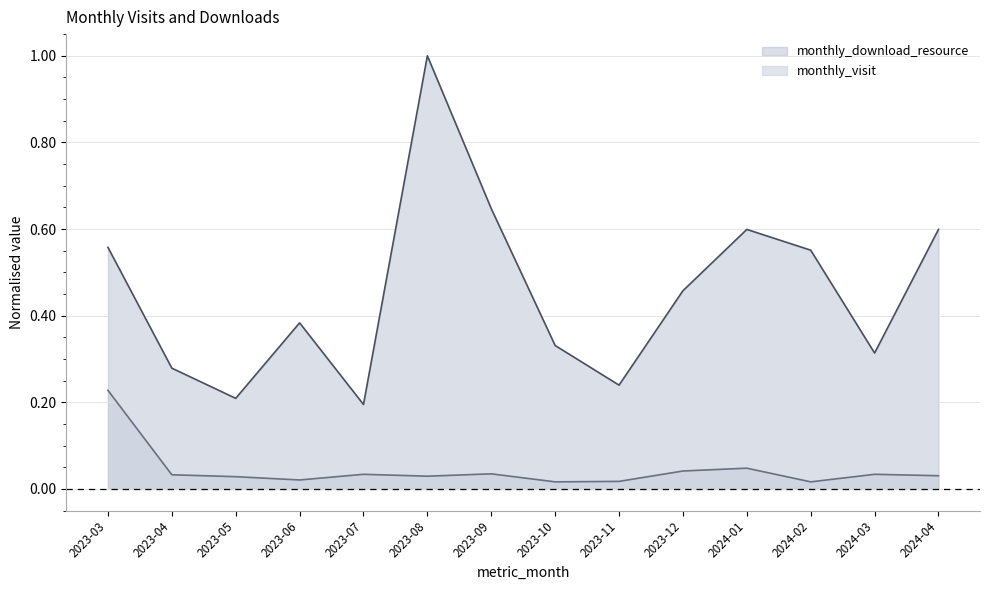

True or false: monthly_visit and monthly_download_resource cross at least once.

False